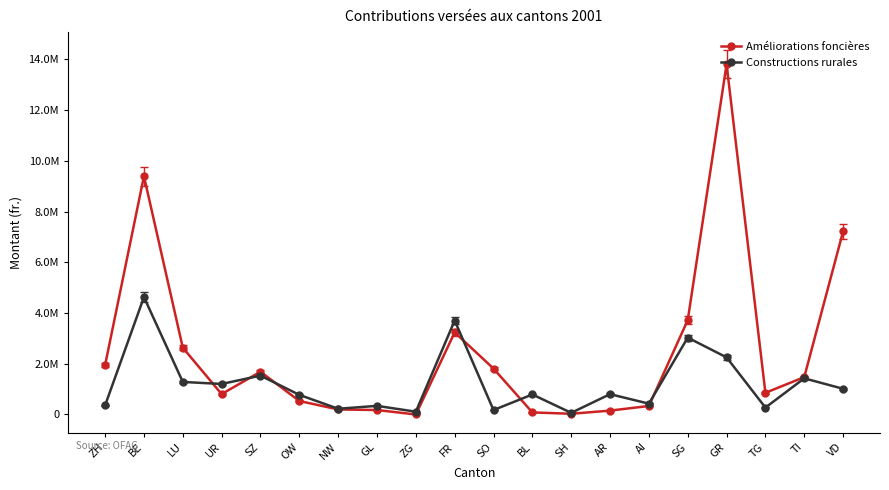

Which series has the widest spread of values?

Améliorations foncières